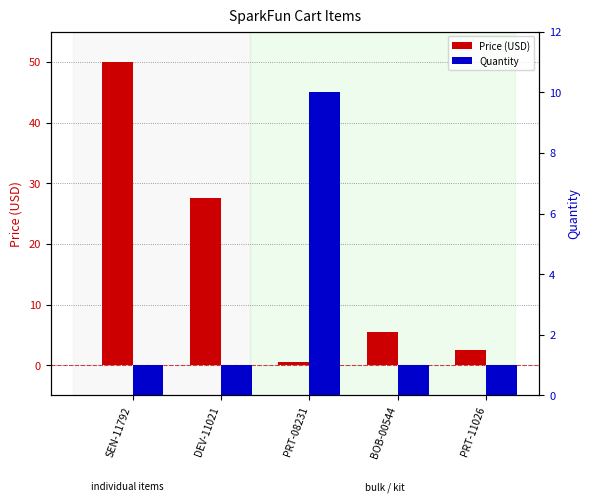

Is the value of Quantity at SEN-11792 greater than the value of Price (USD) at PRT-08231?

Yes